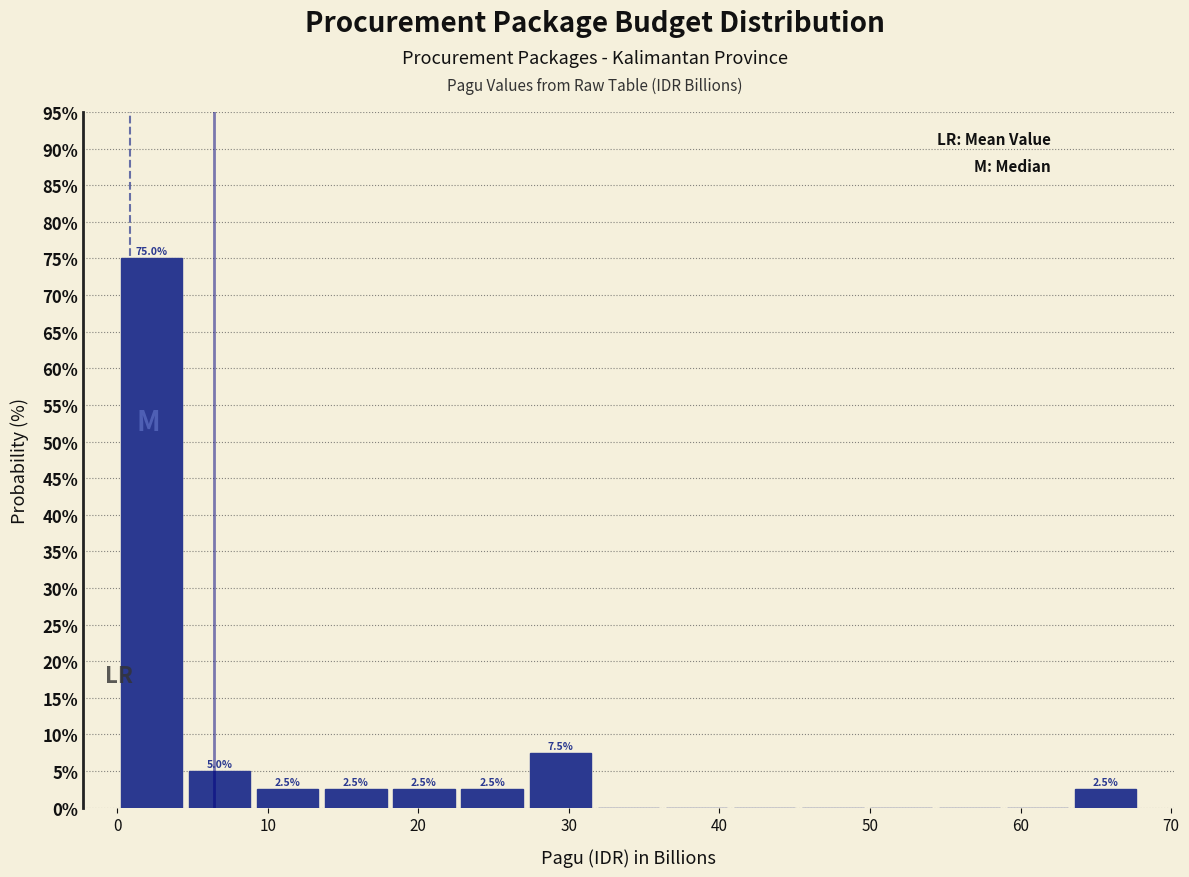

Over which range of the x-axis is the bar tallest?

0 to 5